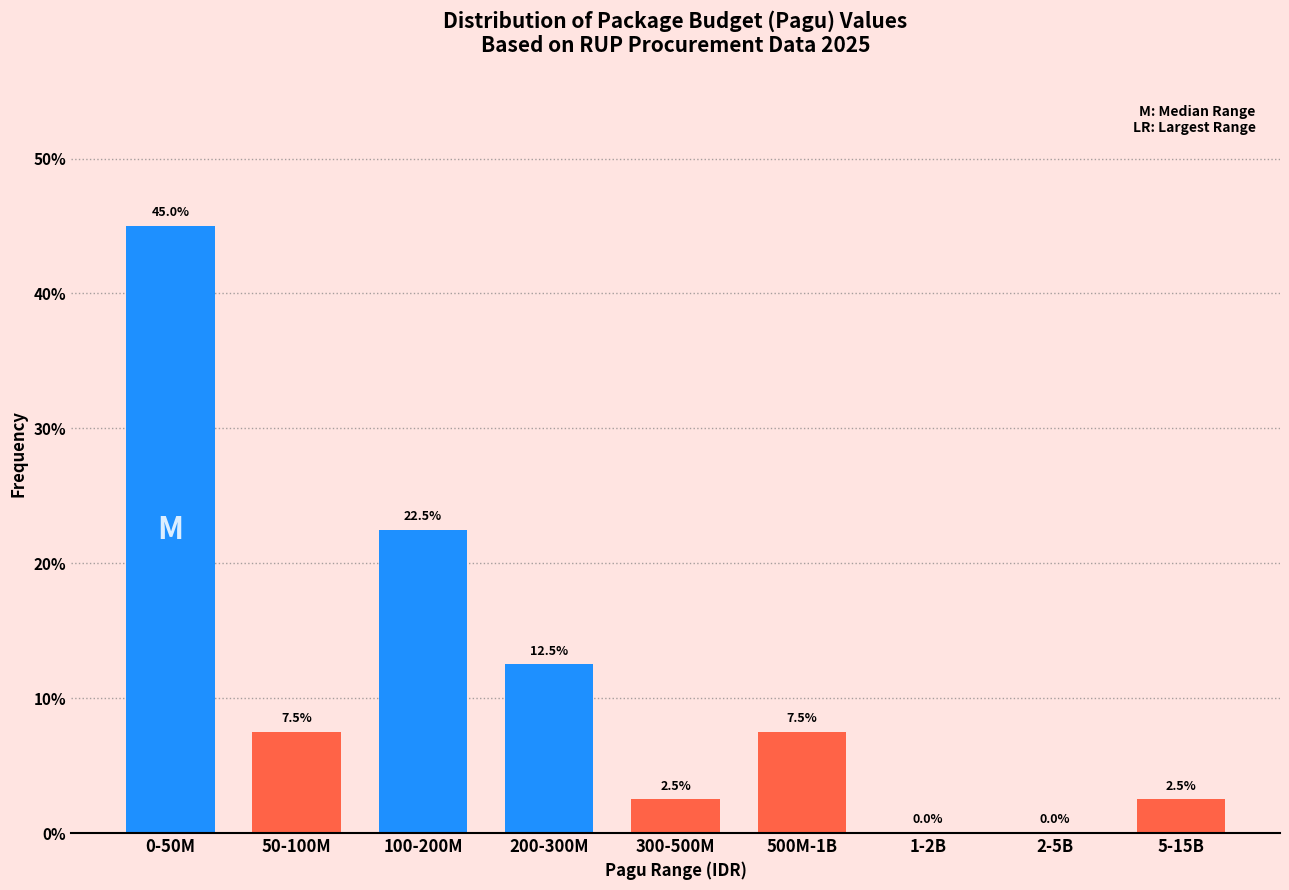

Reading left to right, transcribe all the data shown in this chart.

0-50M=45.0	50-100M=7.5	100-200M=22.5	200-300M=12.5	300-500M=2.5	500M-1B=7.5	1-2B=0.0	2-5B=0.0	5-15B=2.5